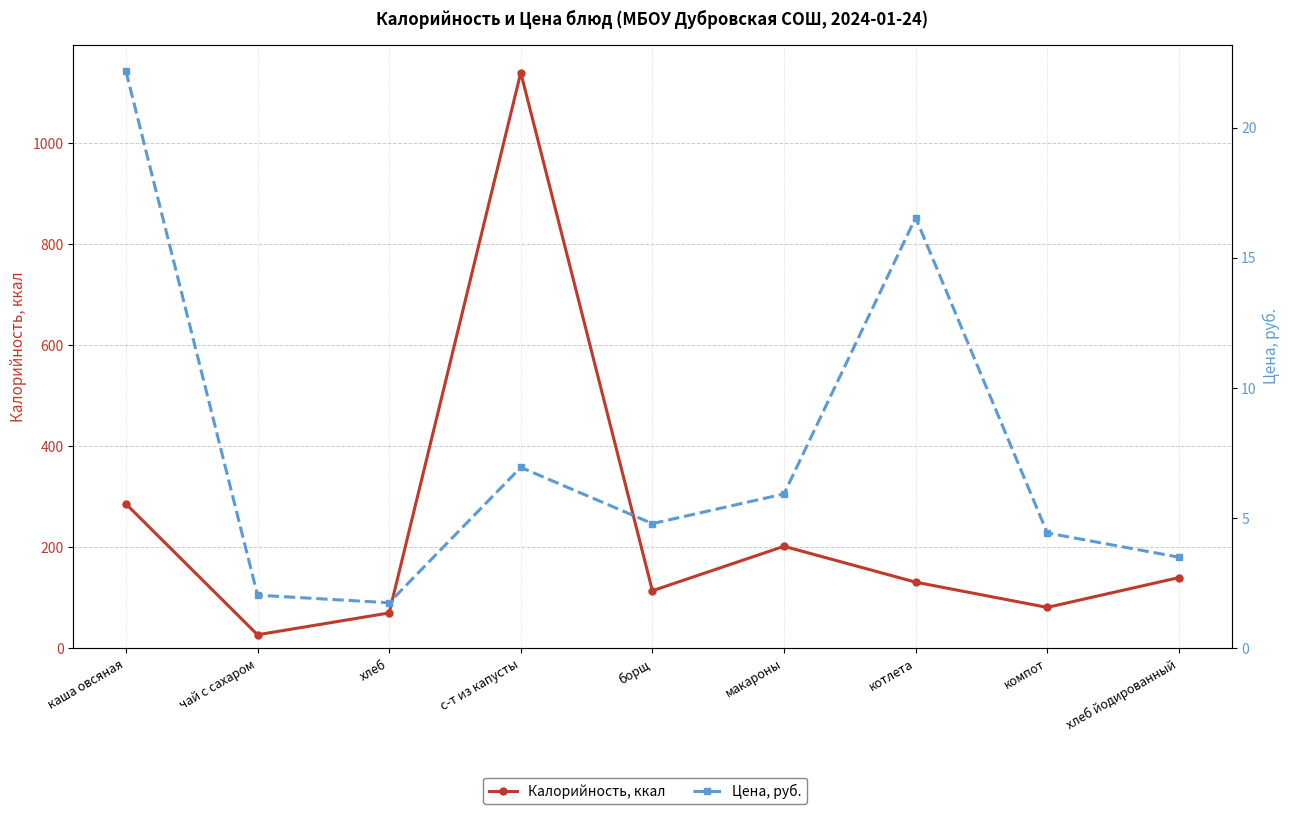

Does the chart display data point markers on the line(s)?

Yes